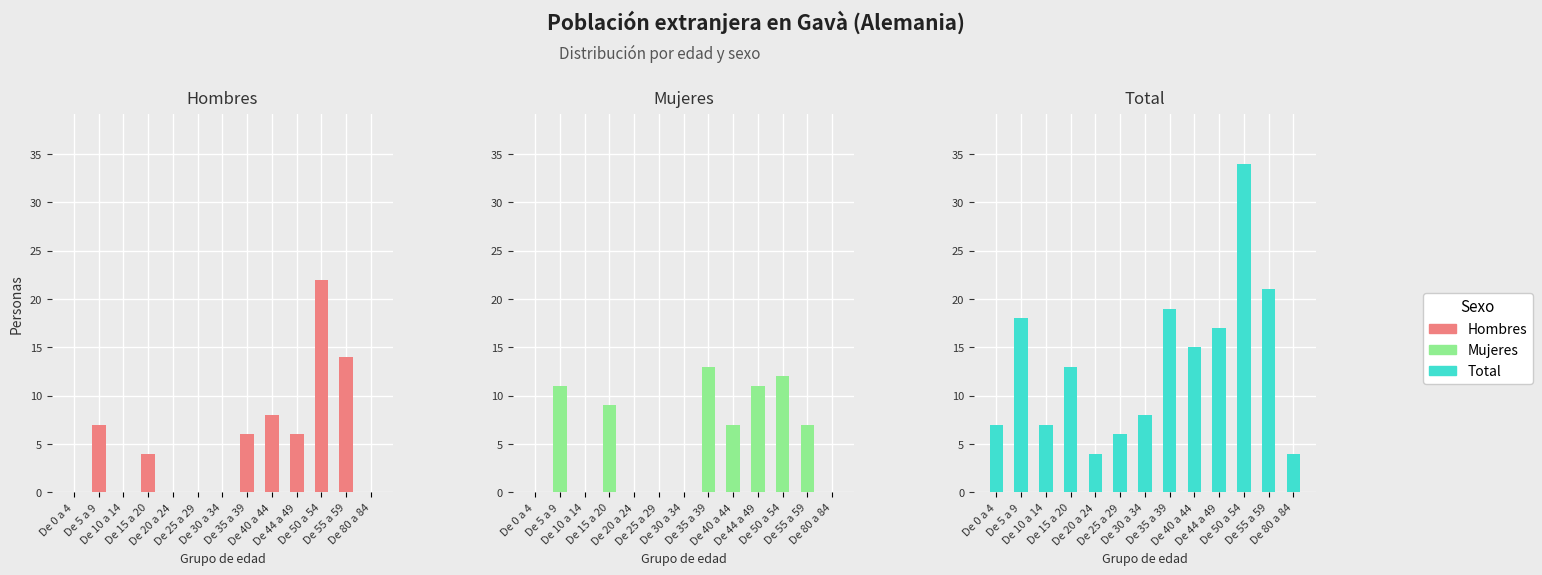

Where does the Hombres series first go above 4?

De 5 a 9